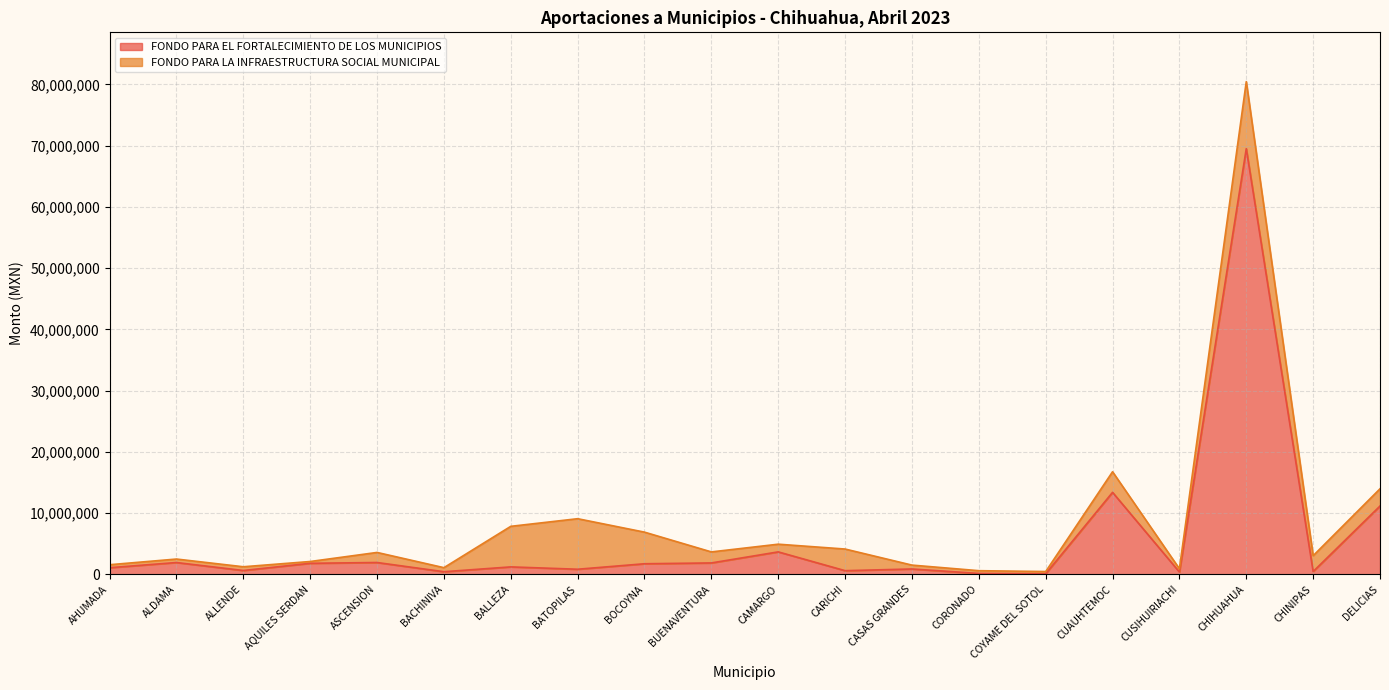

Where is the first local maximum for FONDO PARA EL FORTALECIMIENTO DE LOS MUNICIPIOS?

ALDAMA